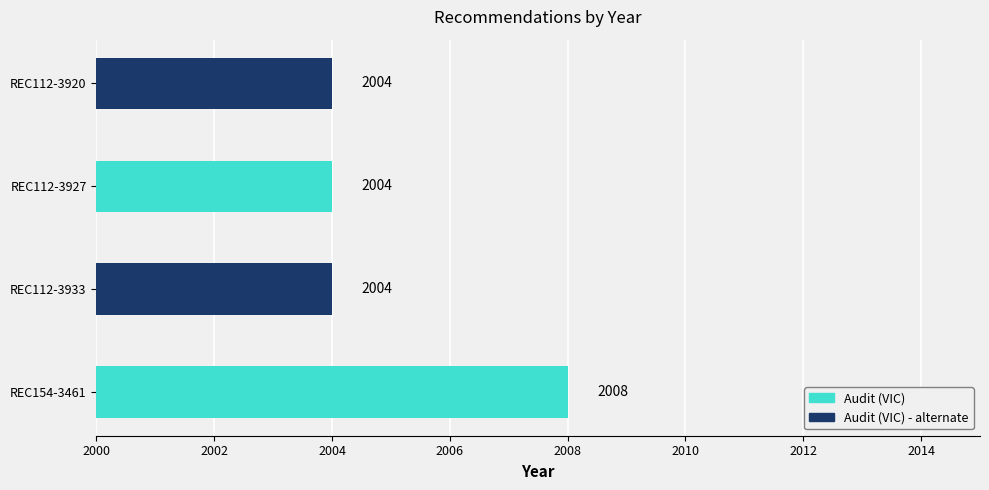

Reading bottom to top, what are all the values shown in this chart?

2008	2004	2004	2004